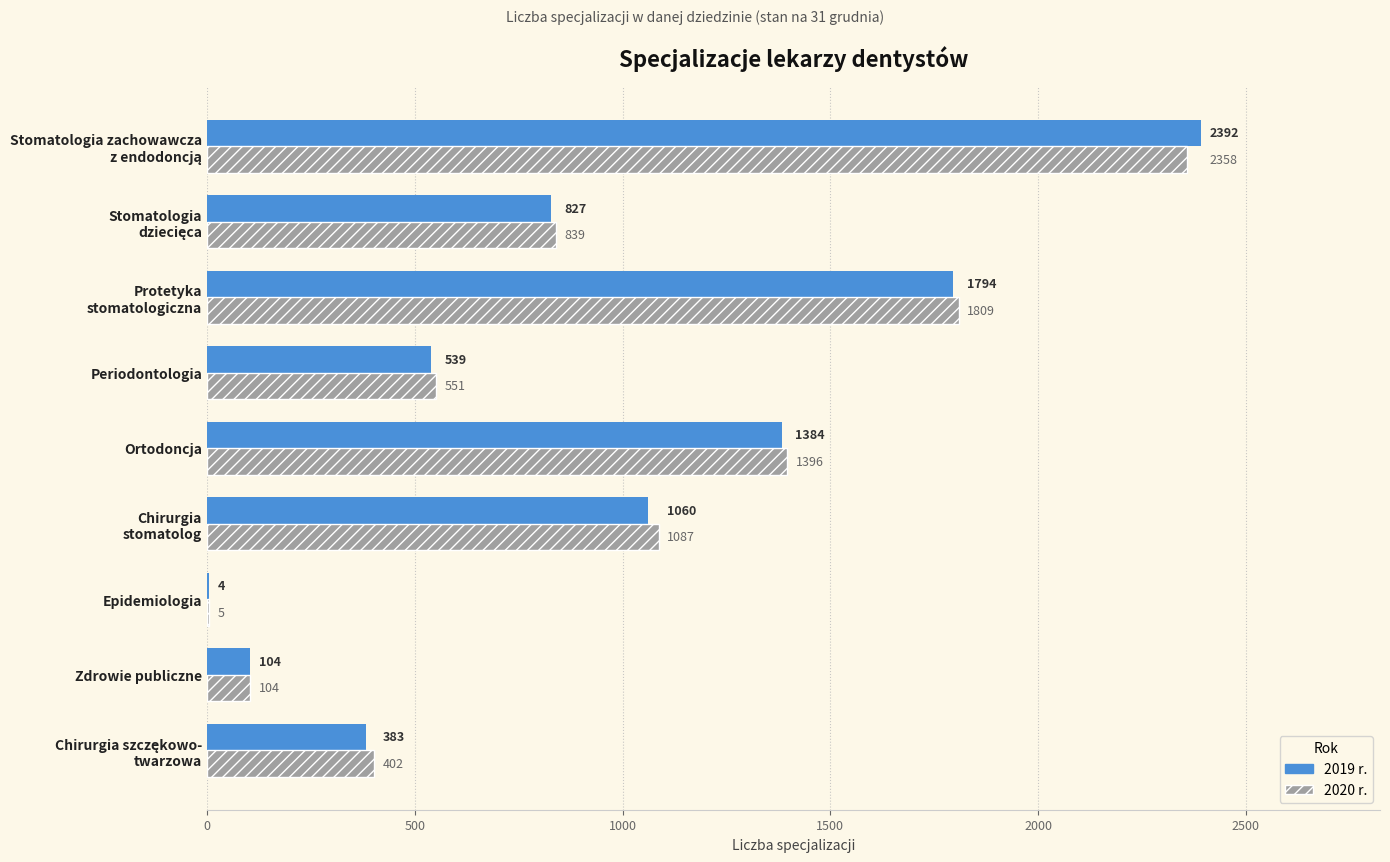

Which series has the widest spread of values?

2019 r.